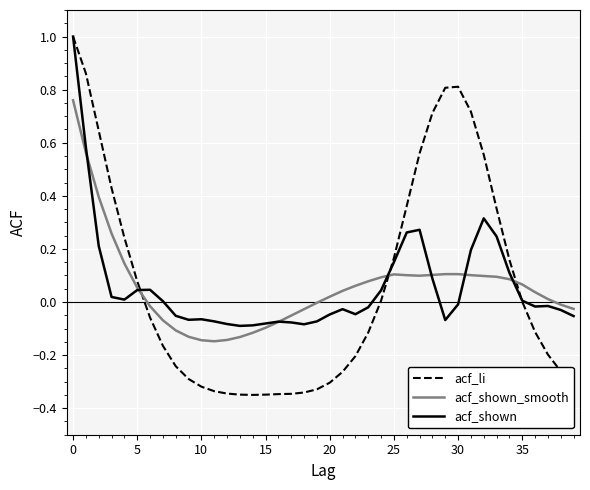

How many times do acf_shown_smooth and acf_li cross each other?

3